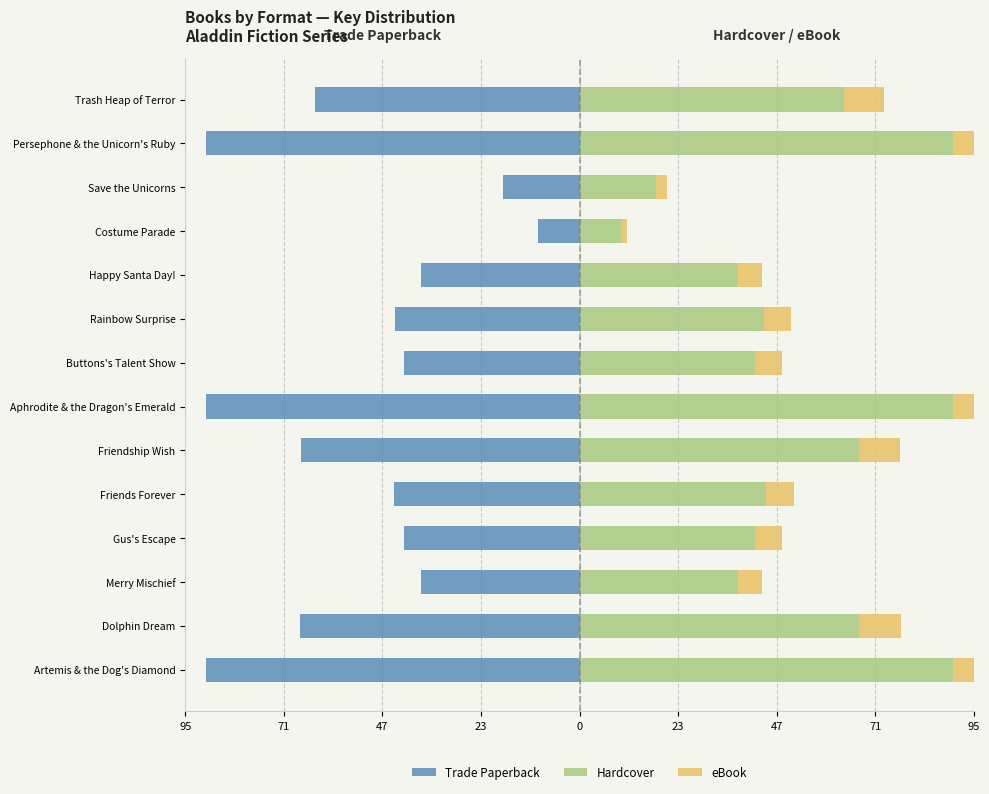

At how many categories does at least one series exceed 85?

3